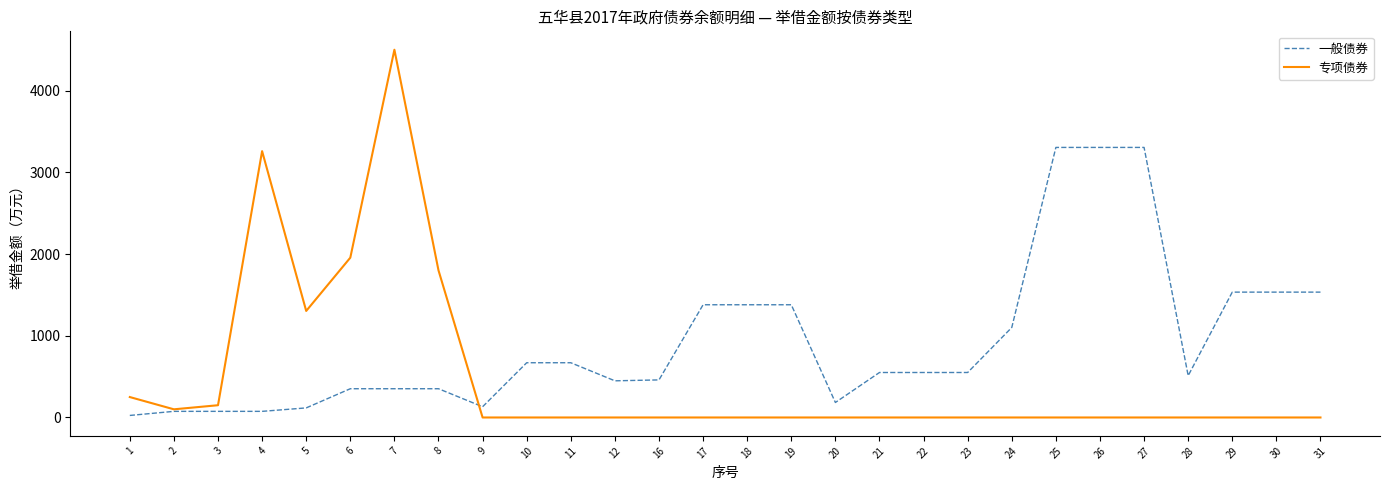

At which category does the chart reach its peak across all series?

7